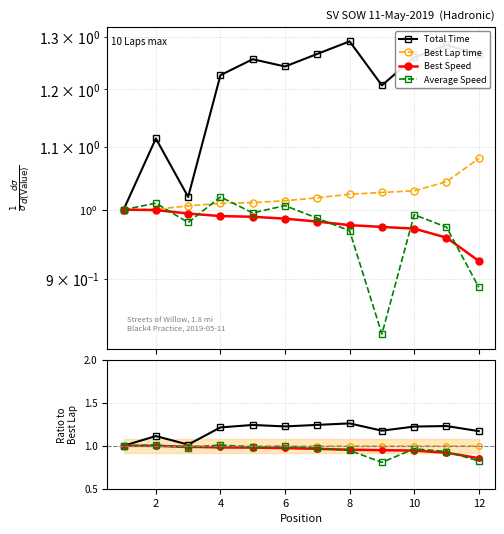

What are all the series names shown in the legend?

Total Time, Best Lap time, Best Speed, Average Speed